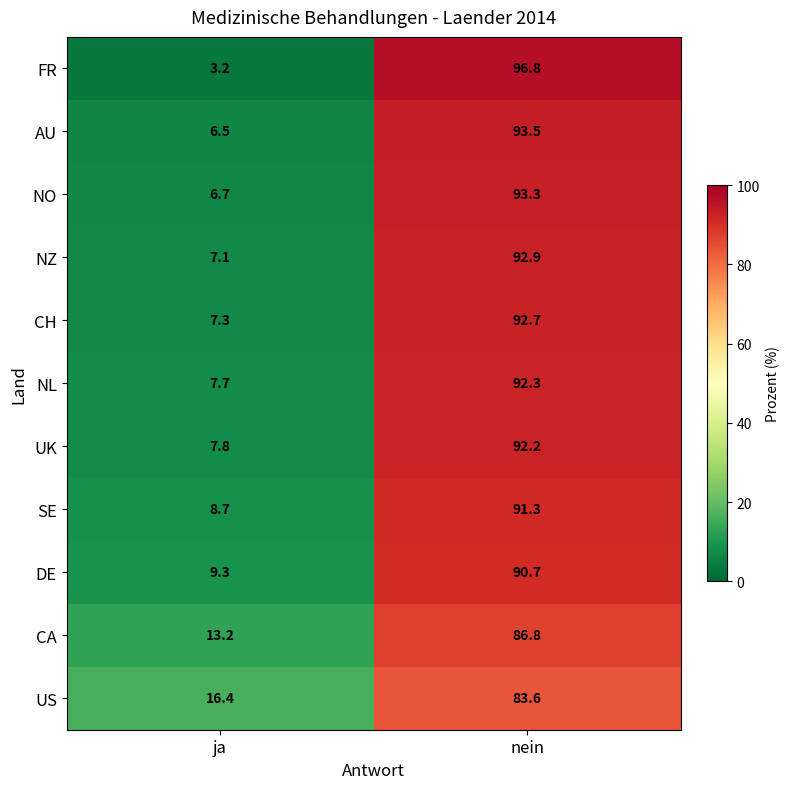

Which series changed the most between ja and nein?

FR